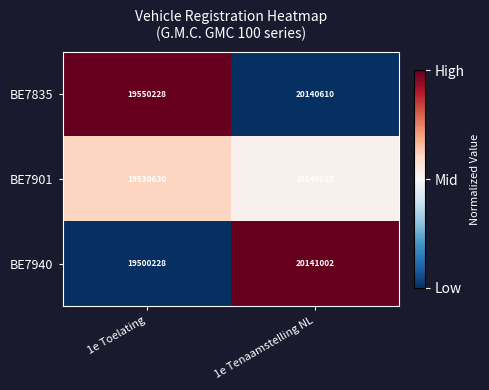

The value of BE7940 at 1e Tenaamstelling NL is 26996463. True or false?

False